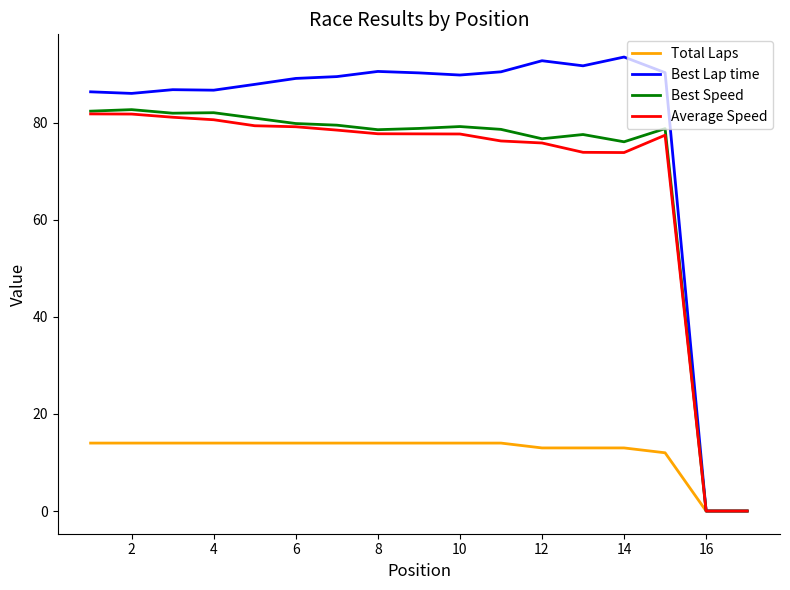

What is the maximum value for Best Lap time?

93.5